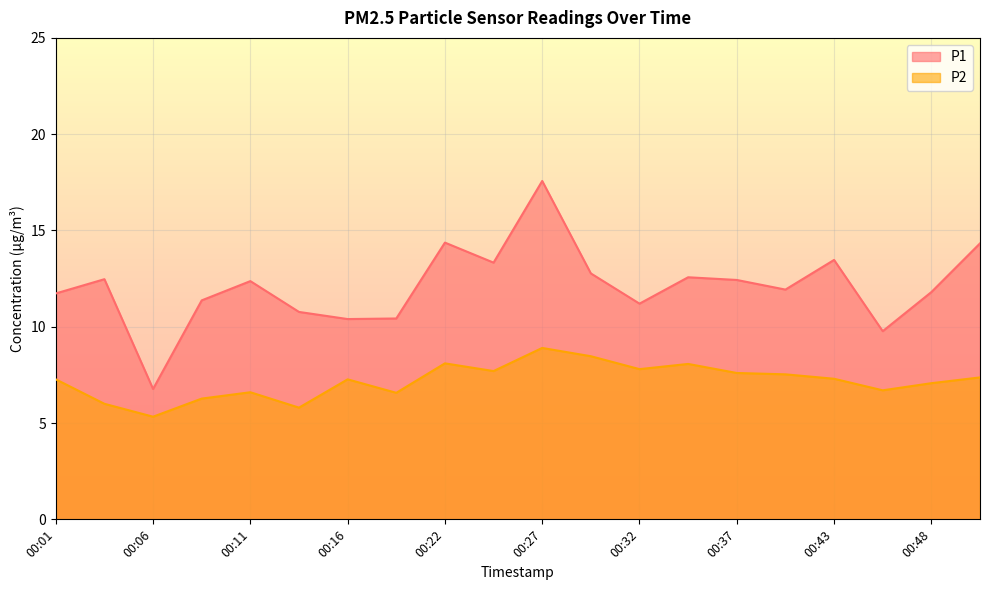

Reading right to left, transcribe all the data shown in this chart.

P1: 14.3	11.8	9.8	13.5	11.9	12.4	12.6	11.2	12.8	17.6	13.3	14.4	10.4	10.4	10.8	12.4	11.4	6.8	12.5	11.7
P2: 7.4	7.1	6.7	7.3	7.5	7.6	8.1	7.8	8.5	8.9	7.7	8.1	6.6	7.3	5.8	6.6	6.3	5.3	6.0	7.3